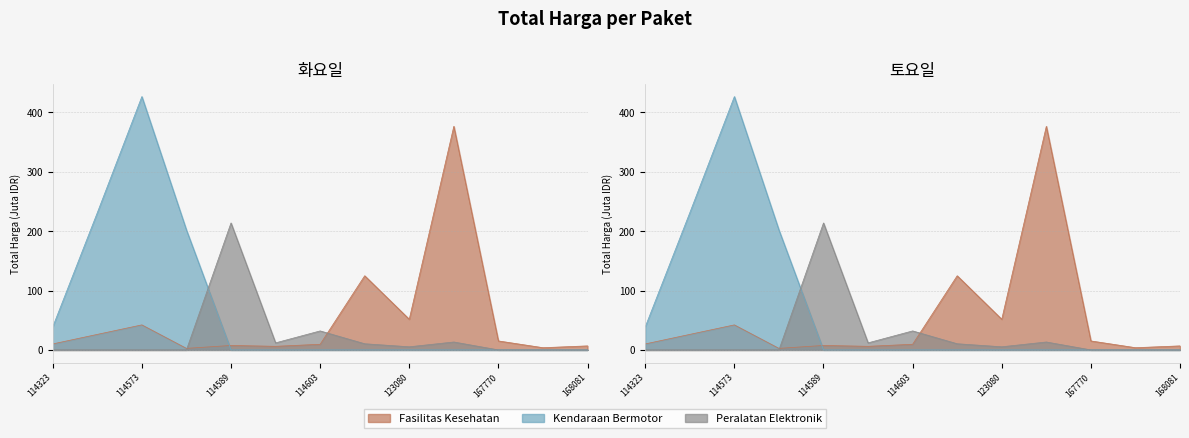

How many series are shown in this chart?

3